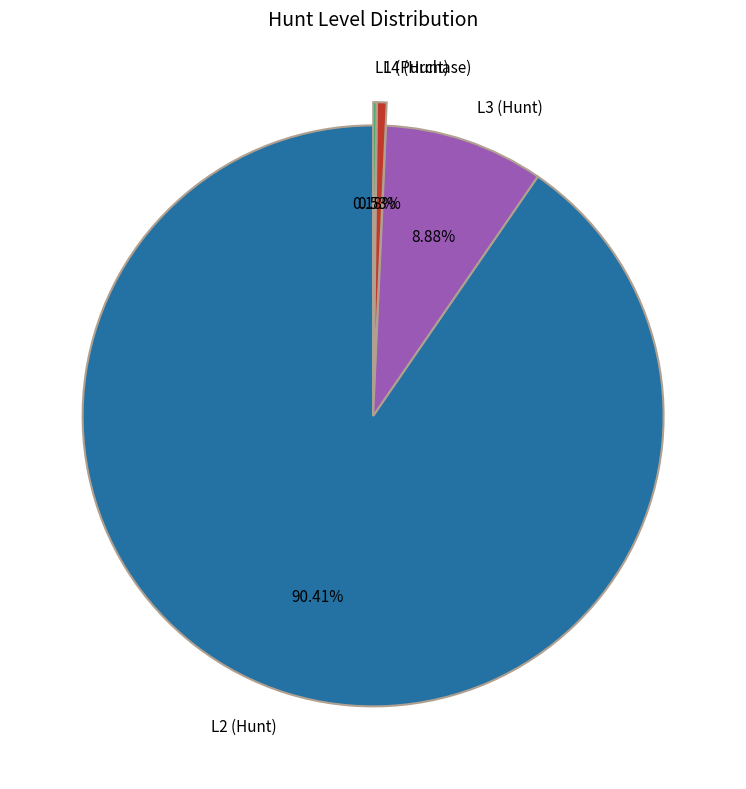

Which category has the biggest portion of the pie?

L2 (Hunt)